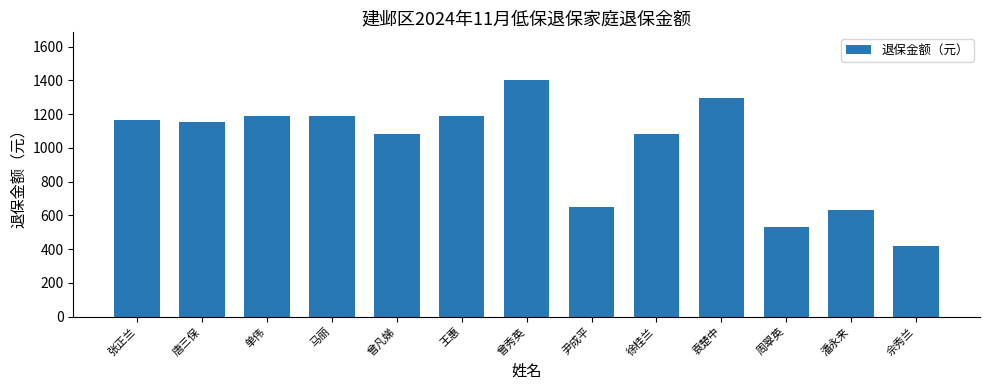

What is the average value?

998